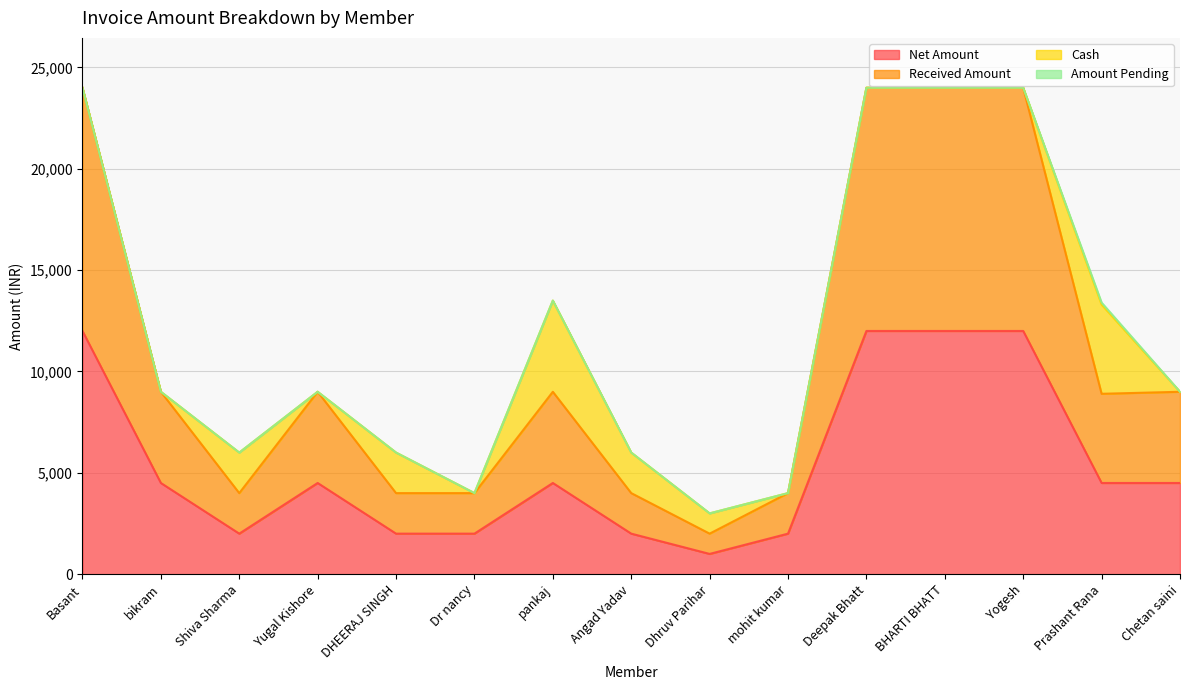

Which series has the widest spread of values?

Received Amount